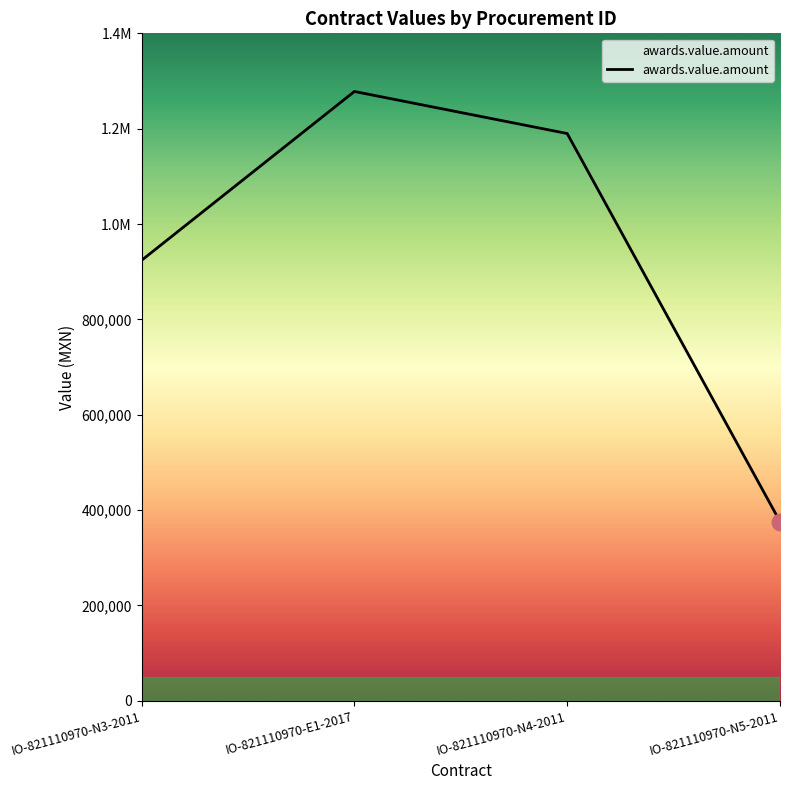

Is this an area chart (filled region under the line)?

Yes